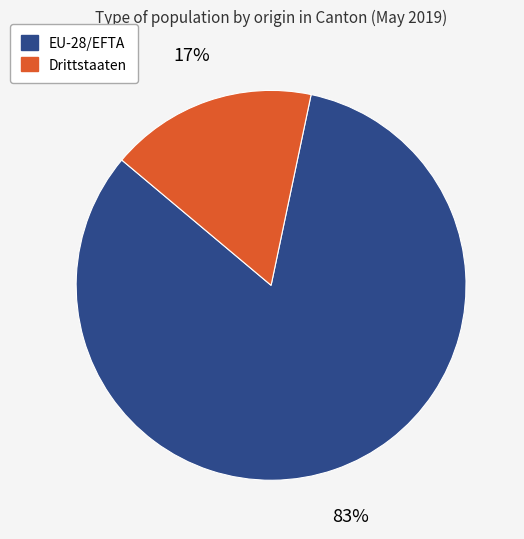

The Drittstaaten slice represents 11% of the pie. True or false?

False